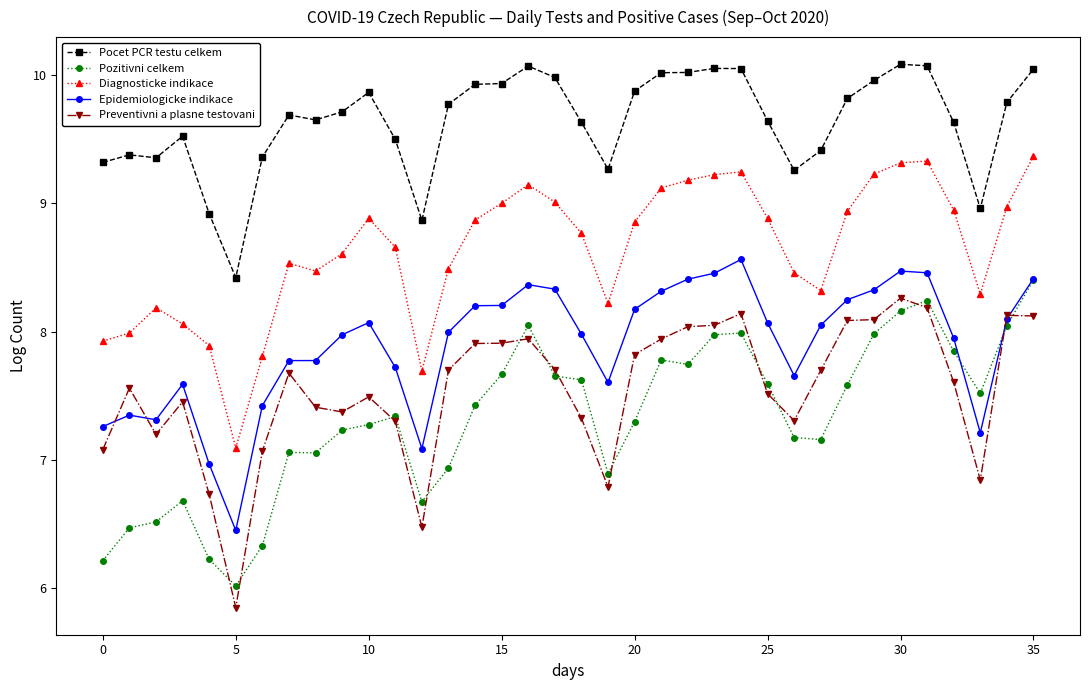

True or false: Preventivni a plasne testovani and Diagnosticke indikace cross at least once.

False